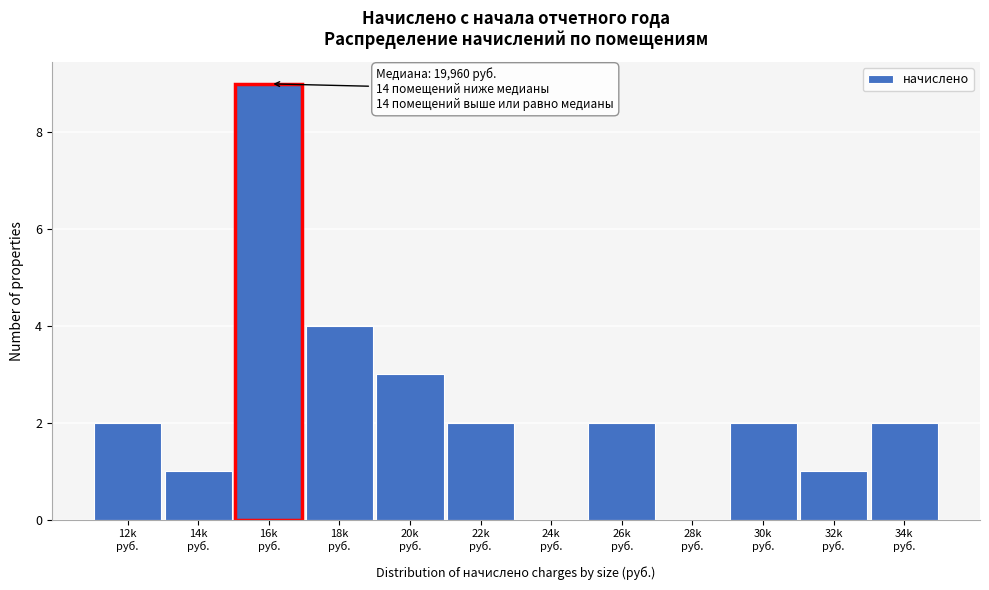

What is the sum of all values?

28